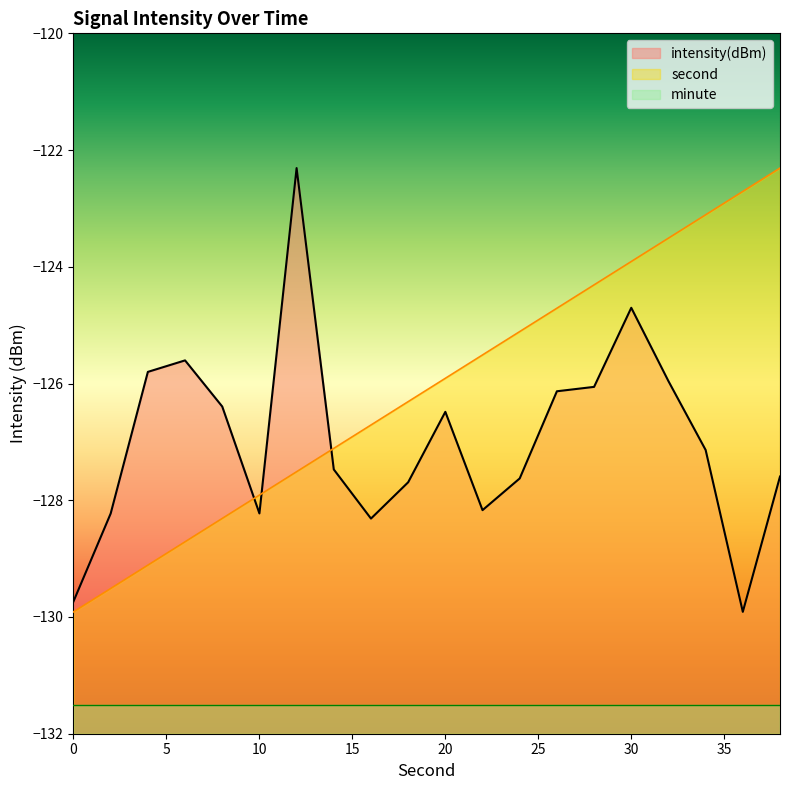

How many times do second and intensity(dBm) cross each other?

3